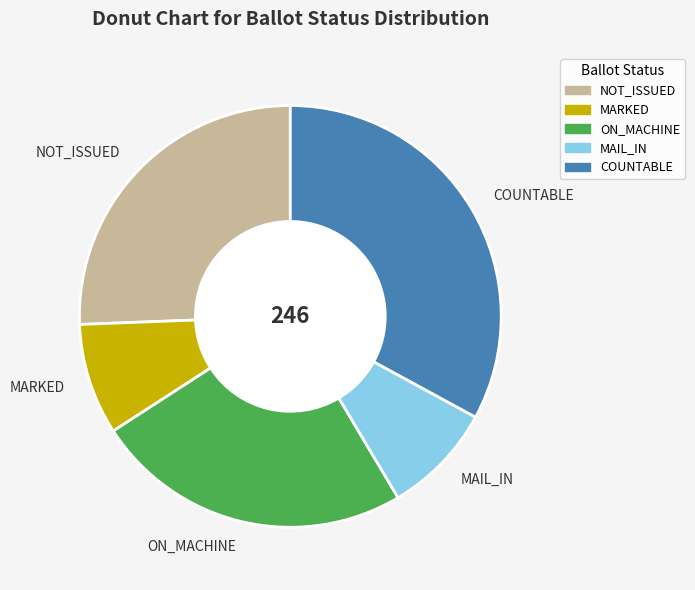

Which has a higher value, ON_MACHINE or NOT_ISSUED?

NOT_ISSUED